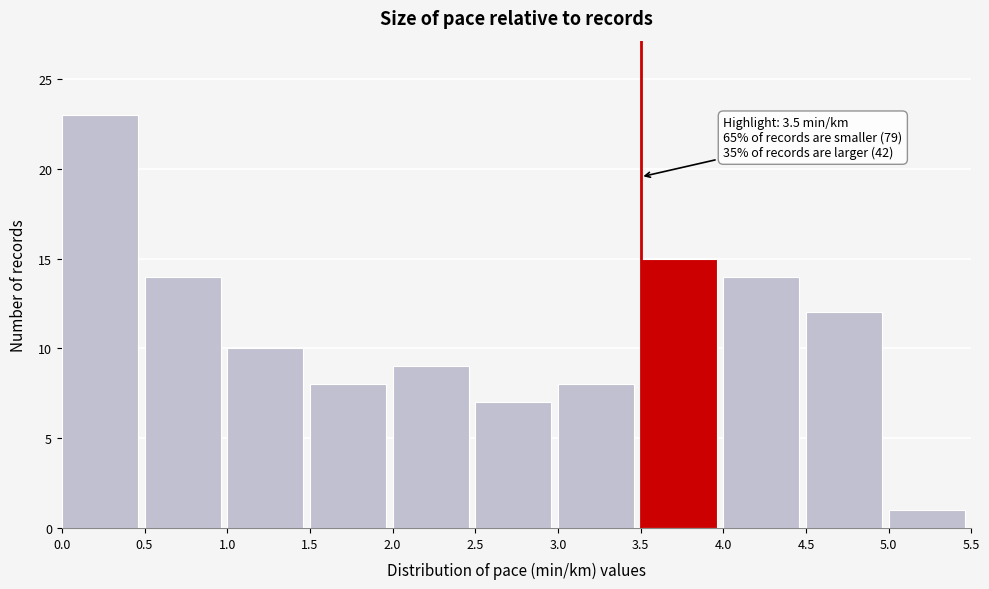

Over which range of the x-axis is the bar tallest?

0.0 to 0.5